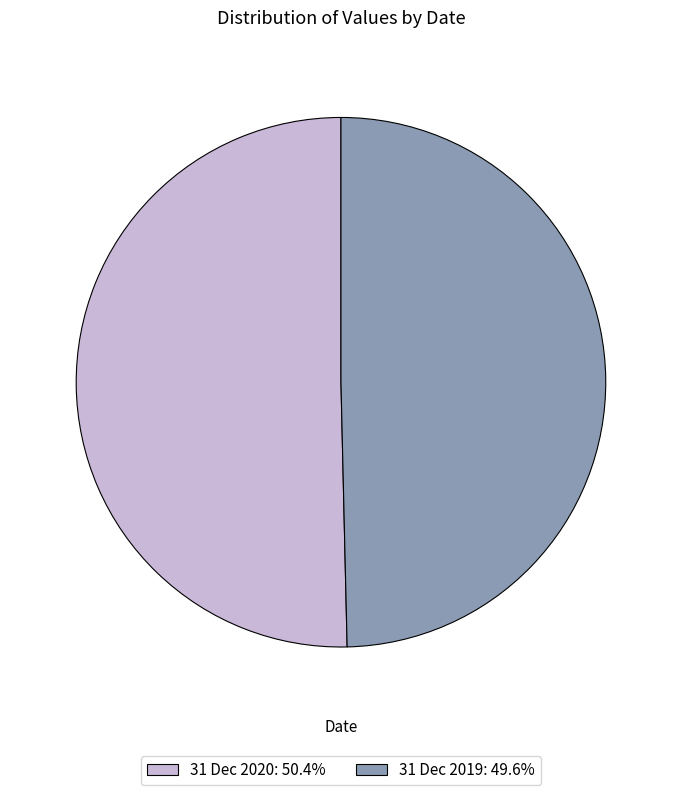

The 31 Dec 2020 slice represents 50% of the pie. True or false?

True